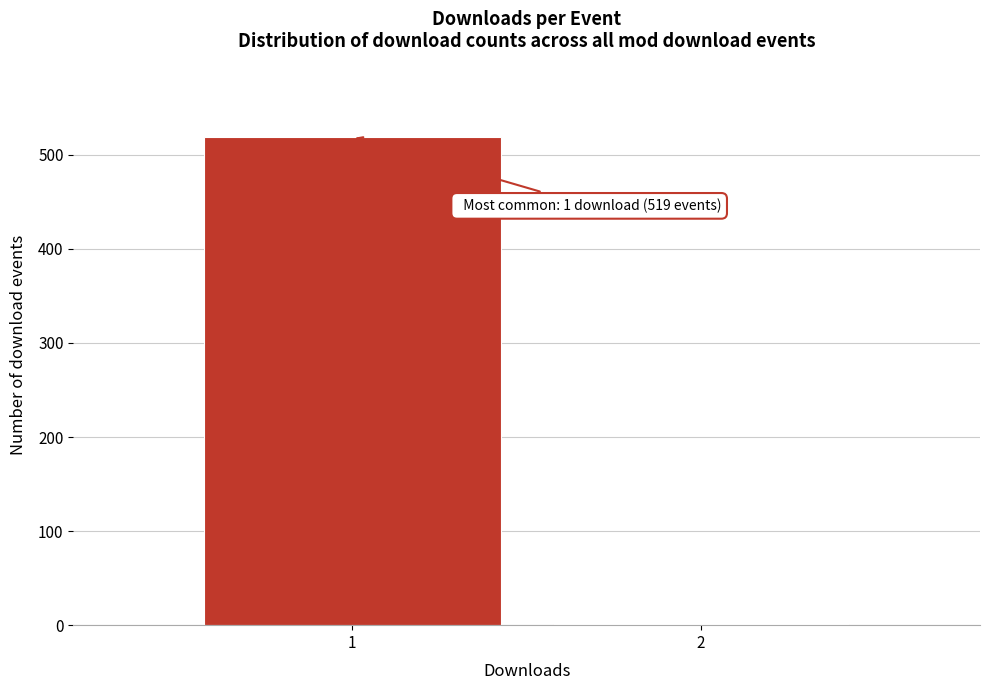

Reading left to right, what are all the values shown in this chart?

1=519	2=1